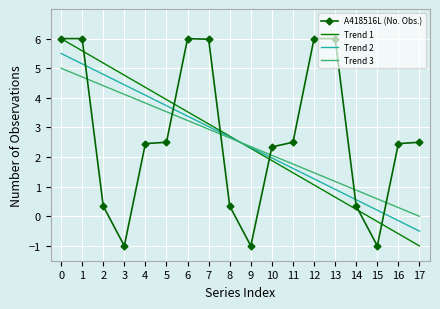

Where is Trend 2 nearest to the value 2?

10